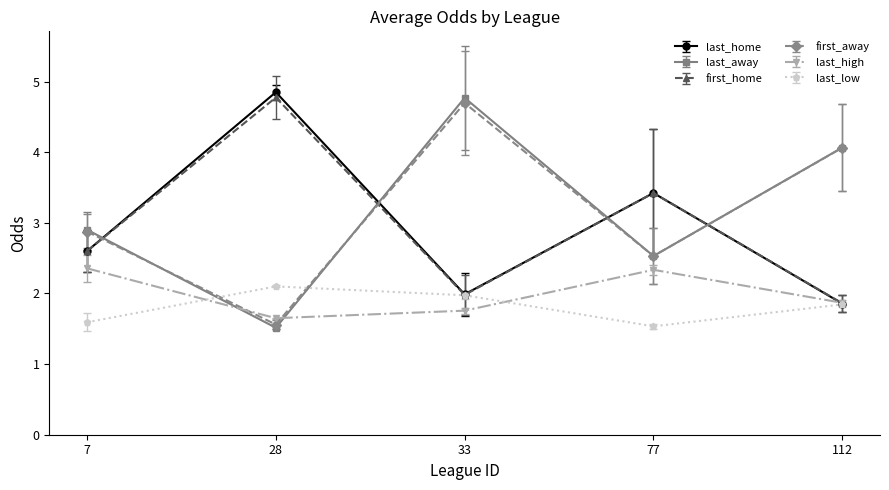

What is the highest value of the last_away series?

4.8